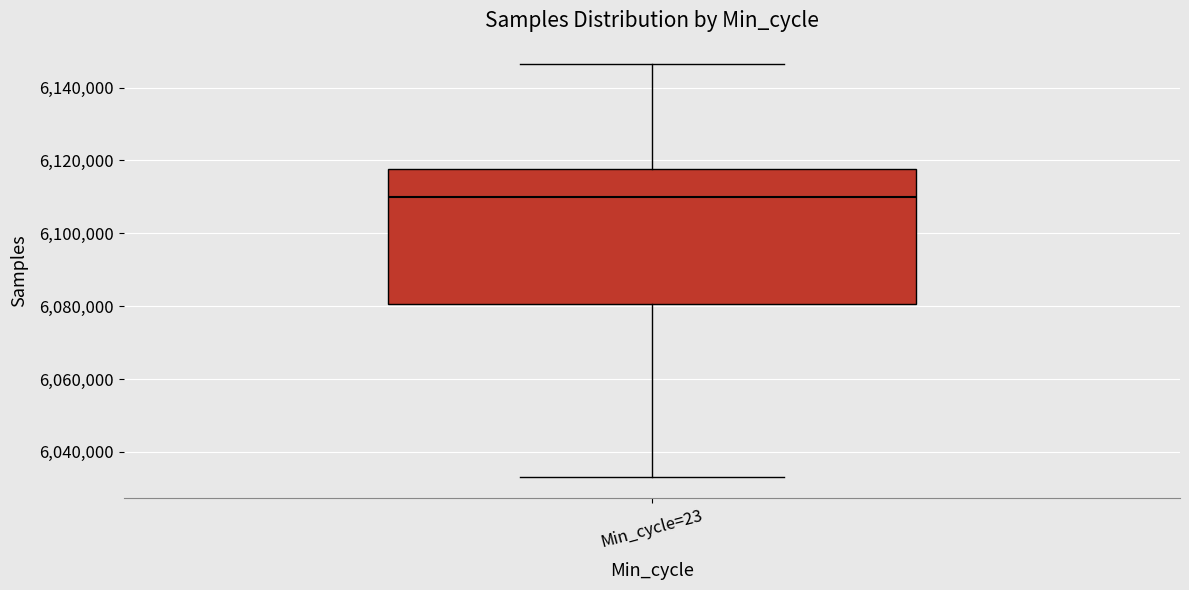

Read this box plot against the y-axis: the position of the median line, the range covered by the box, and the ends of both whiskers. The values are not printed on the chart, so give them approximately, as read against the axis.

median 6110000, box 6080000 to 6118000, whiskers 6034000 to 6146000